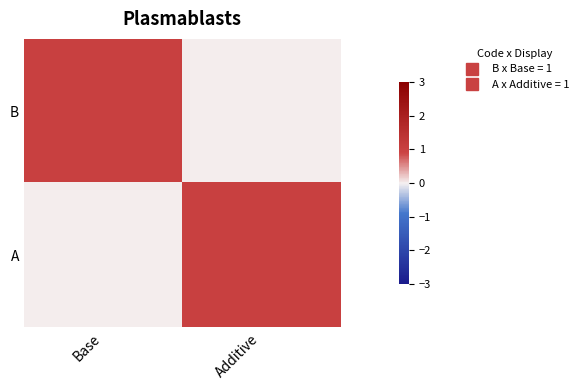

List the series in order of their peak value, highest first.

B, A